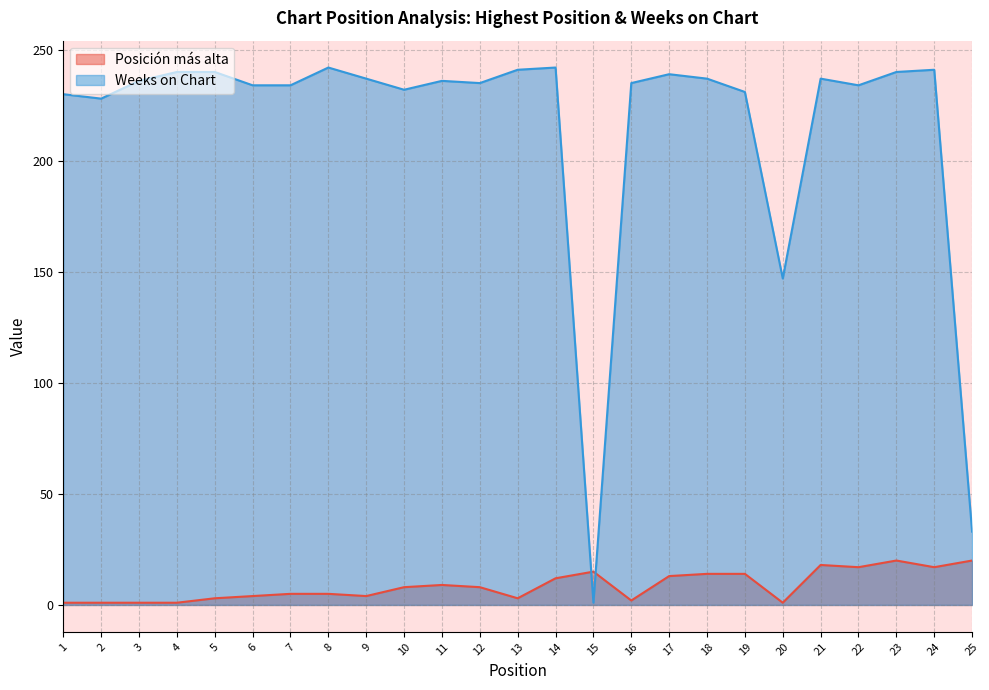

What is the sum of all Weeks on Chart values?

5382